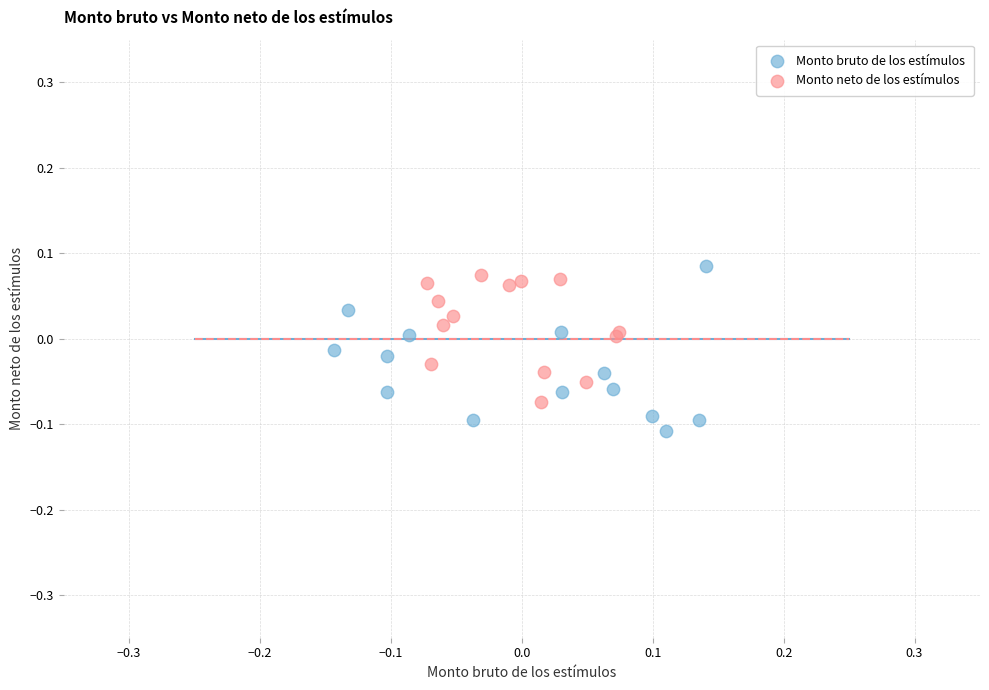

Which series has the largest Y range (max minus min)?

Monto bruto de los estímulos